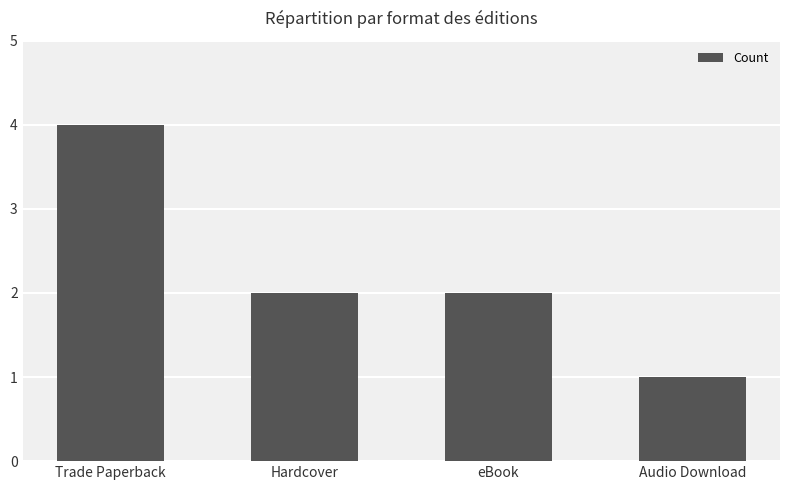

What is the minimum value shown in the chart?

1